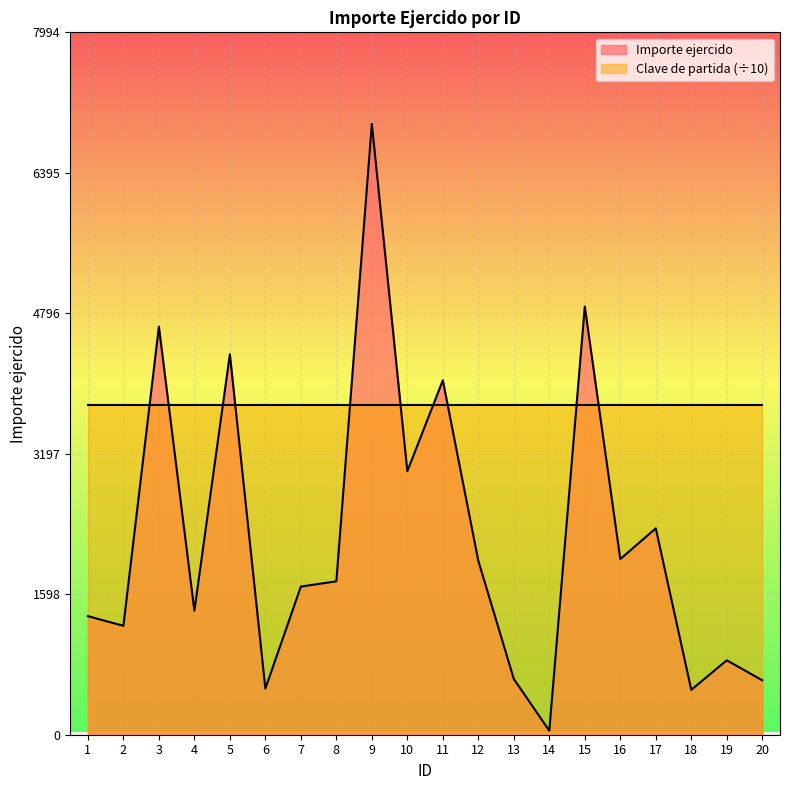

Between 6 and 15, which is larger?

15